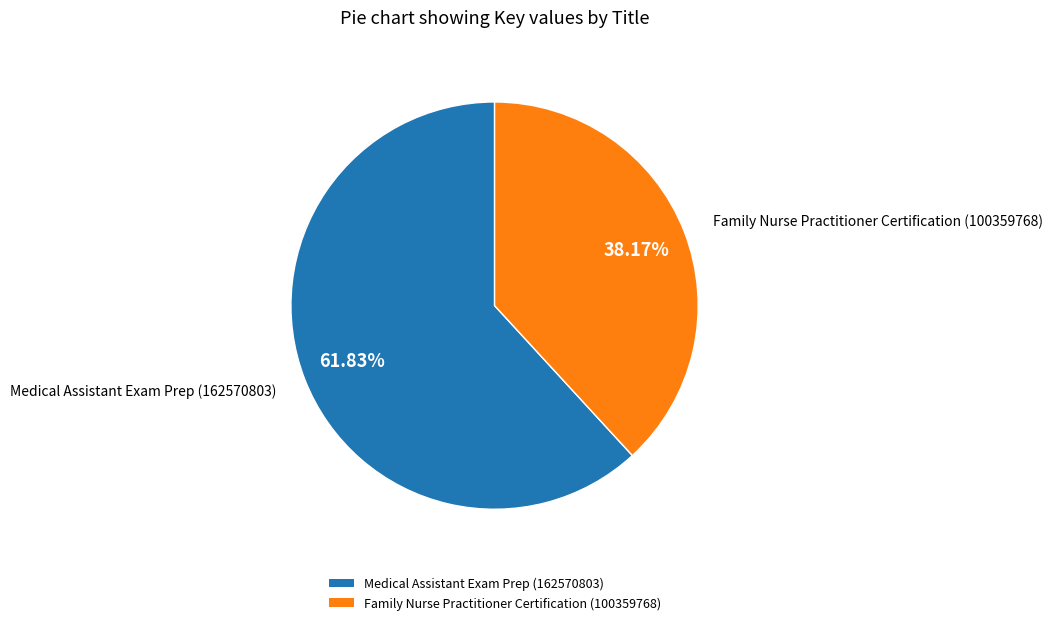

Count the number of slices in the pie.

2